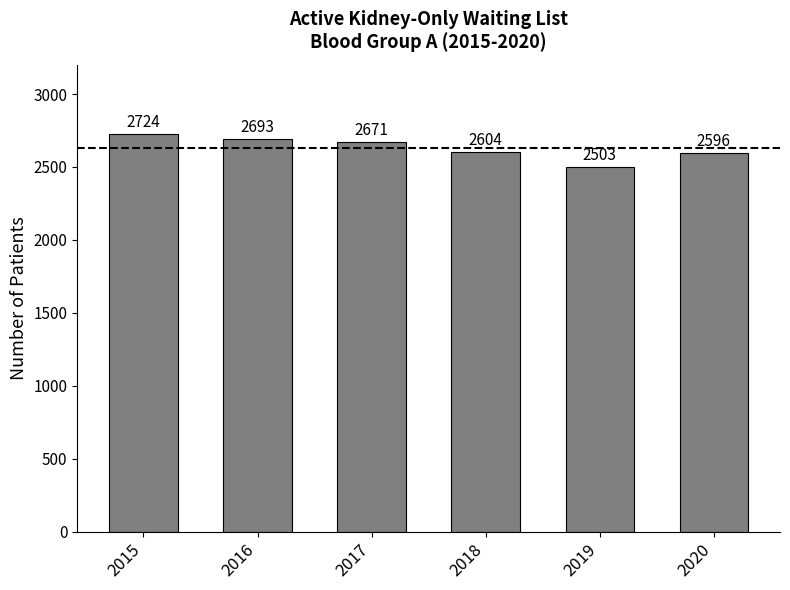

What is the ratio of the value at 2016 to the value at 2015?

1.0